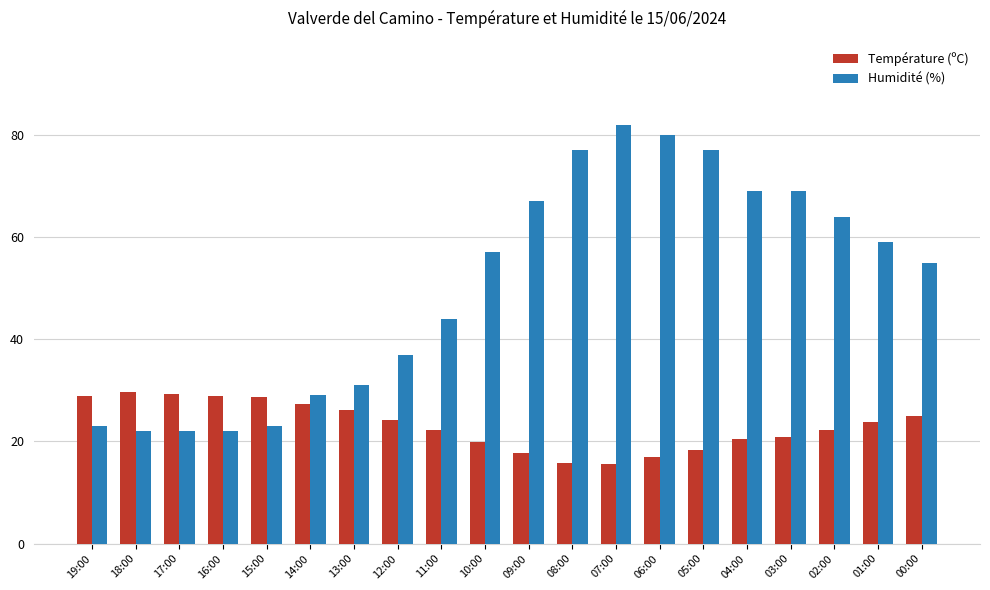

At which label is Humidité (%) closest to 52?

00:00